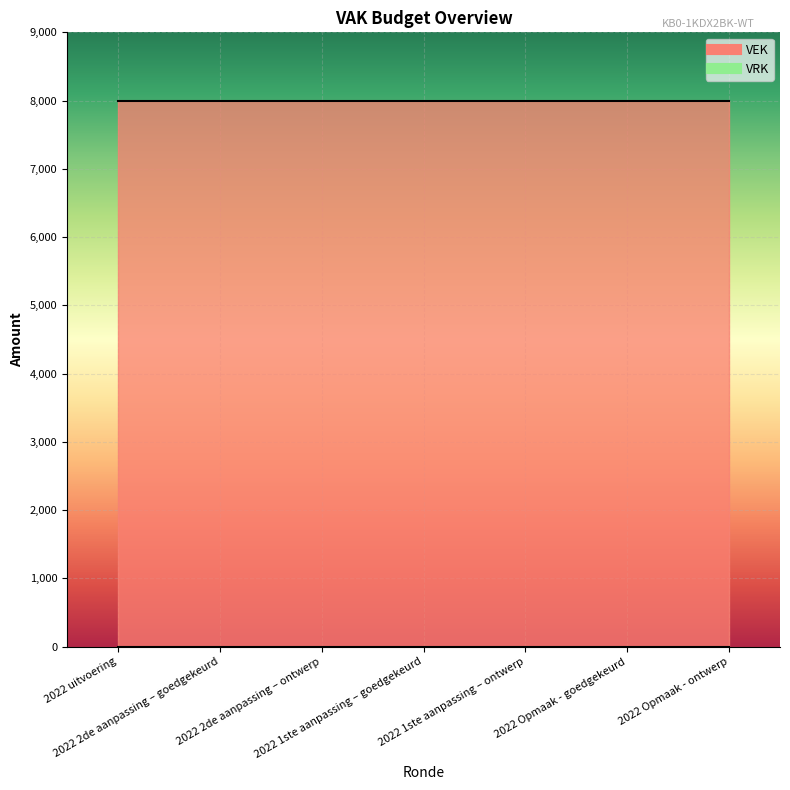

Rank the series at 2022 2de aanpassing – goedgekeurd from highest to lowest value.

VEK, VRK